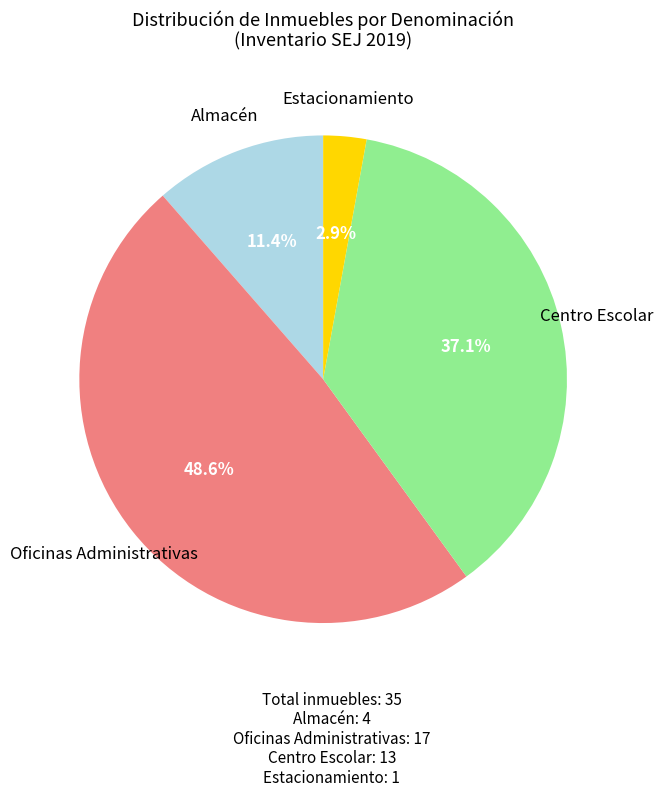

Is there any slice that represents more than half of the pie?

No